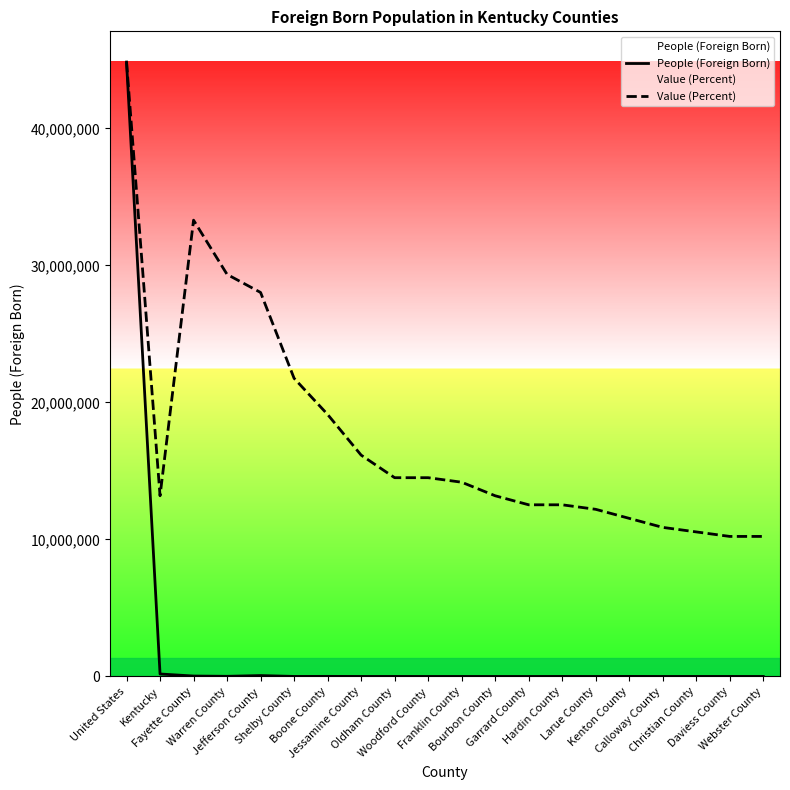

What is the greatest value displayed?

44844808.0